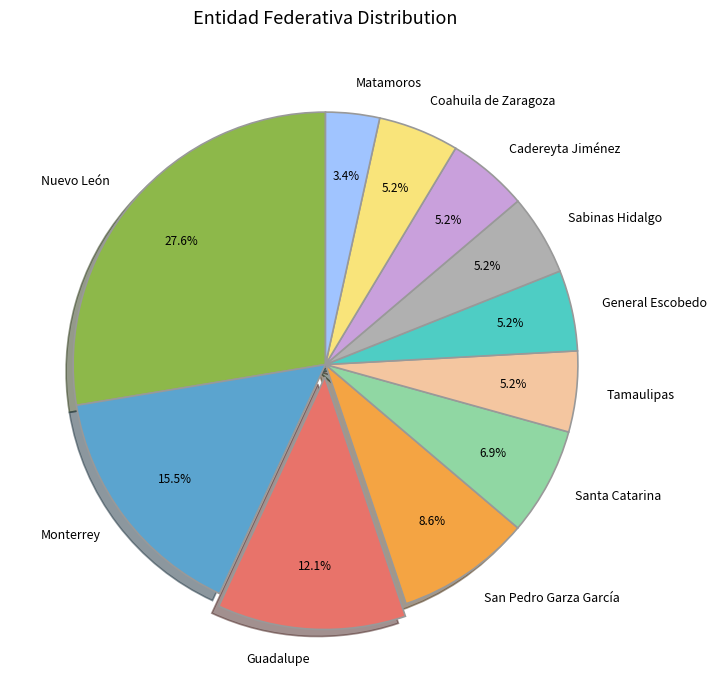

Combined, do Sabinas Hidalgo and Cadereyta Jiménez account for over 50%?

No